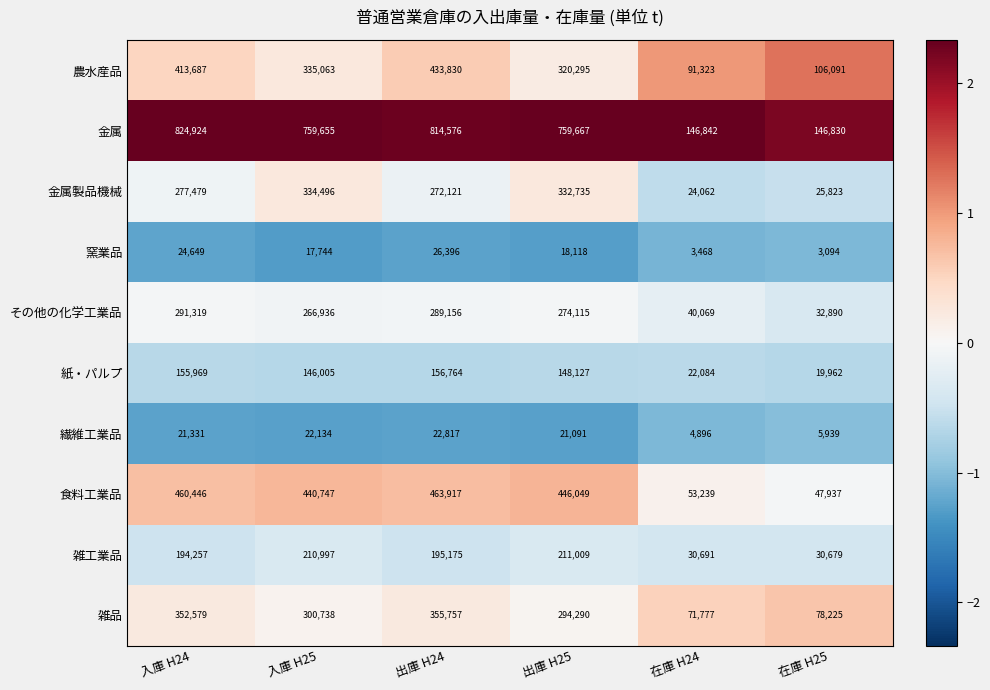

Where does the 食料工業品 series first go above 446049?

入庫 H24